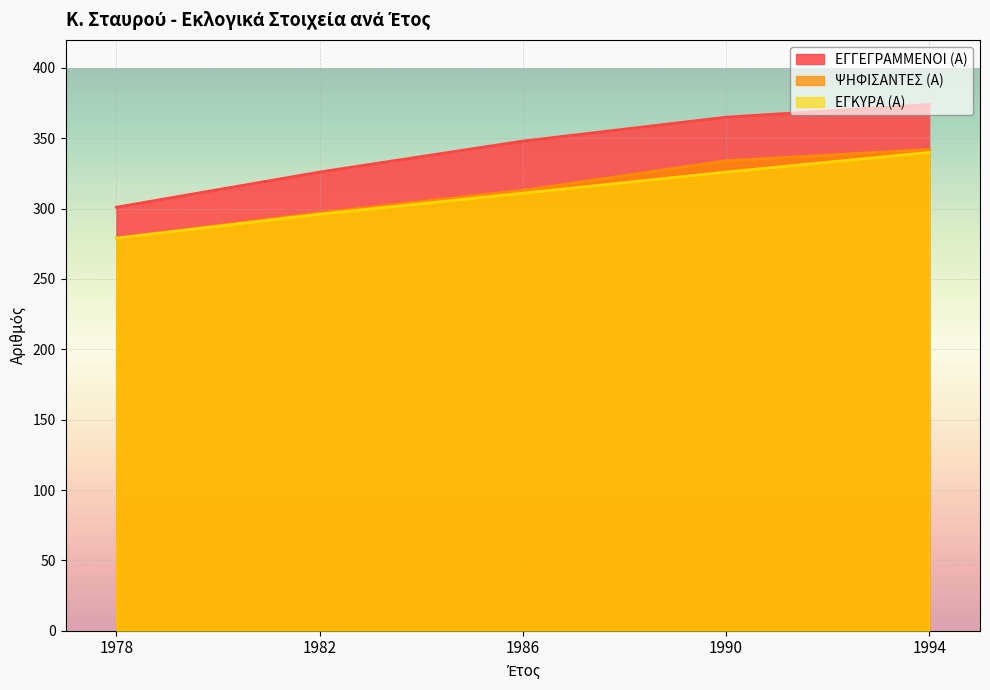

Which category has the highest value in the ΕΓΓΕΓΡΑΜΜΕΝΟΙ (Α) series?

1994